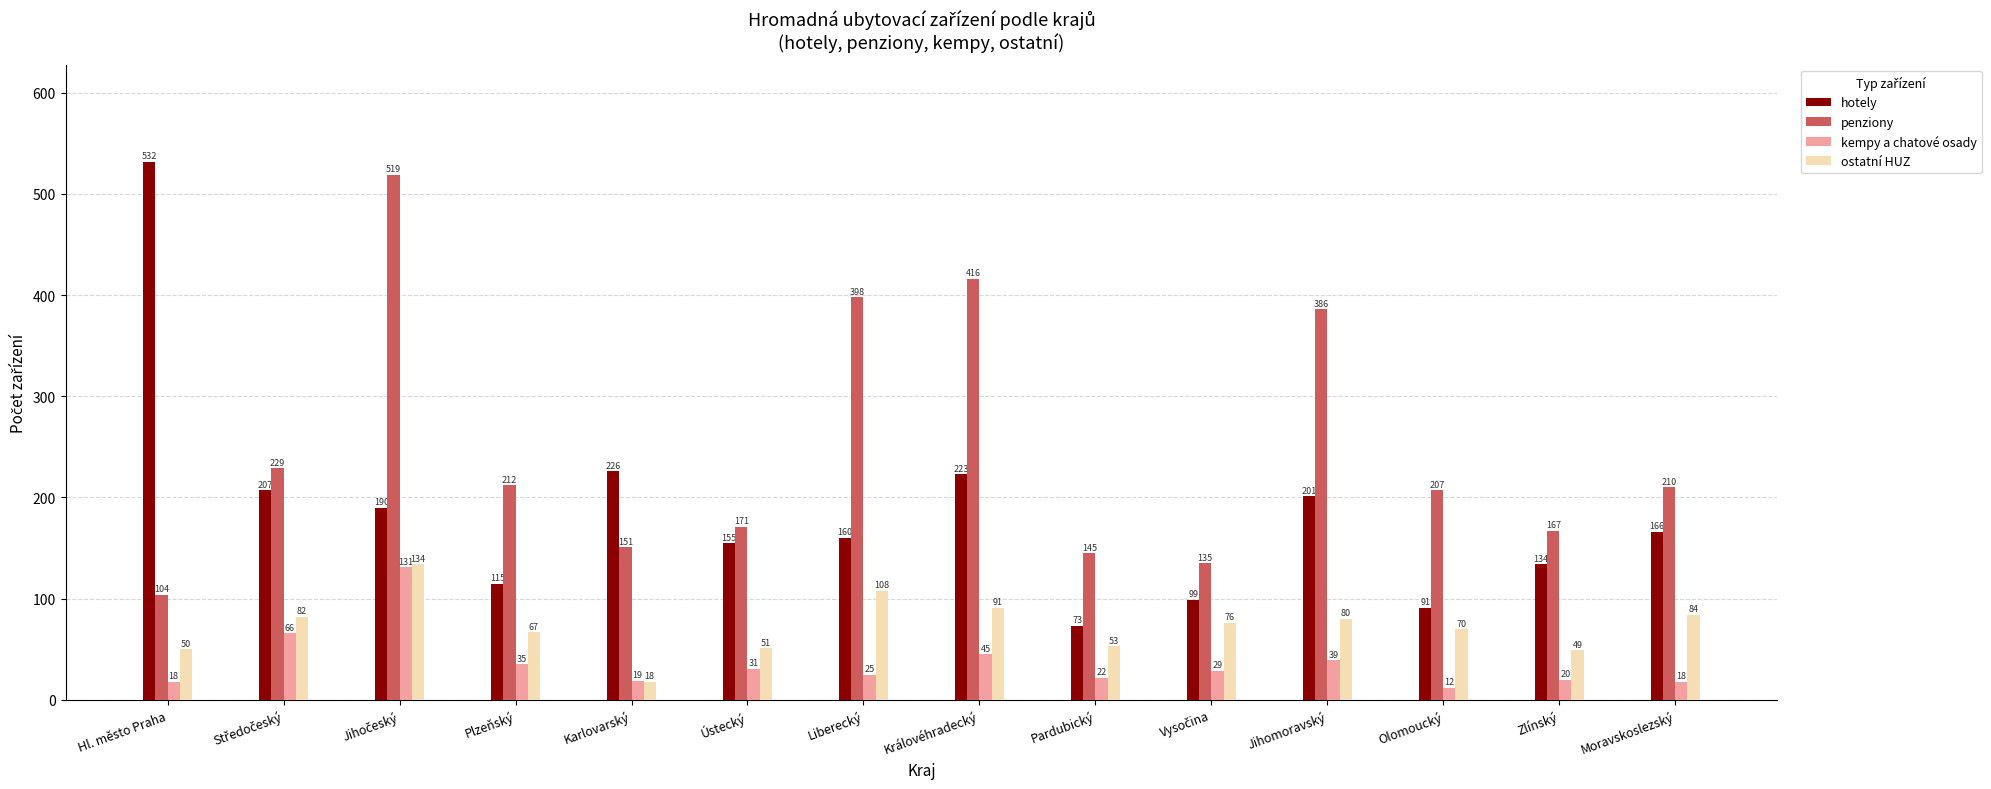

Which category has the lowest value across all series?

Olomoucký